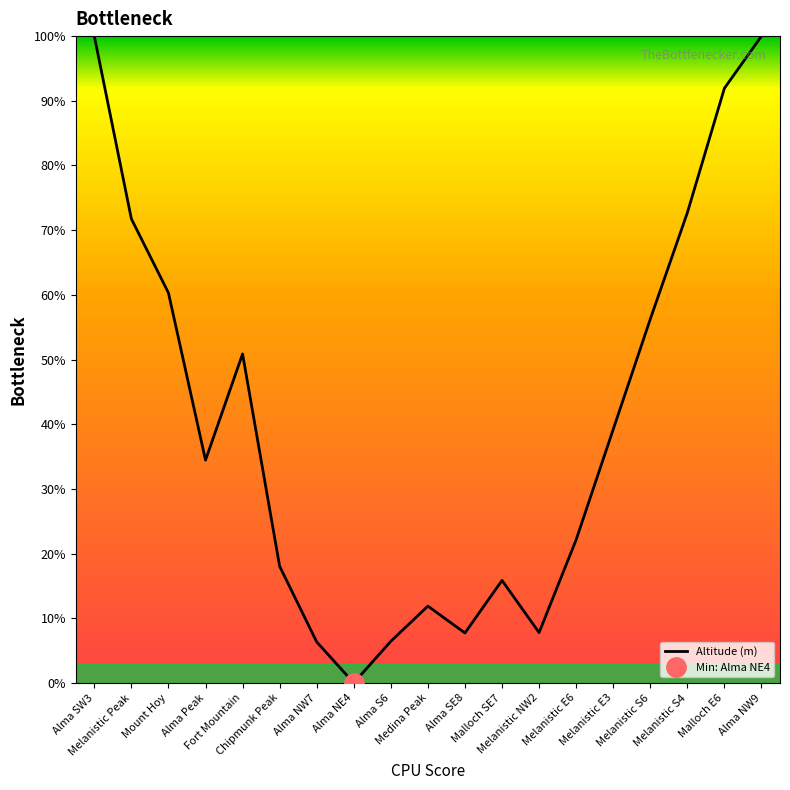

What is the sum of all values?

773.6